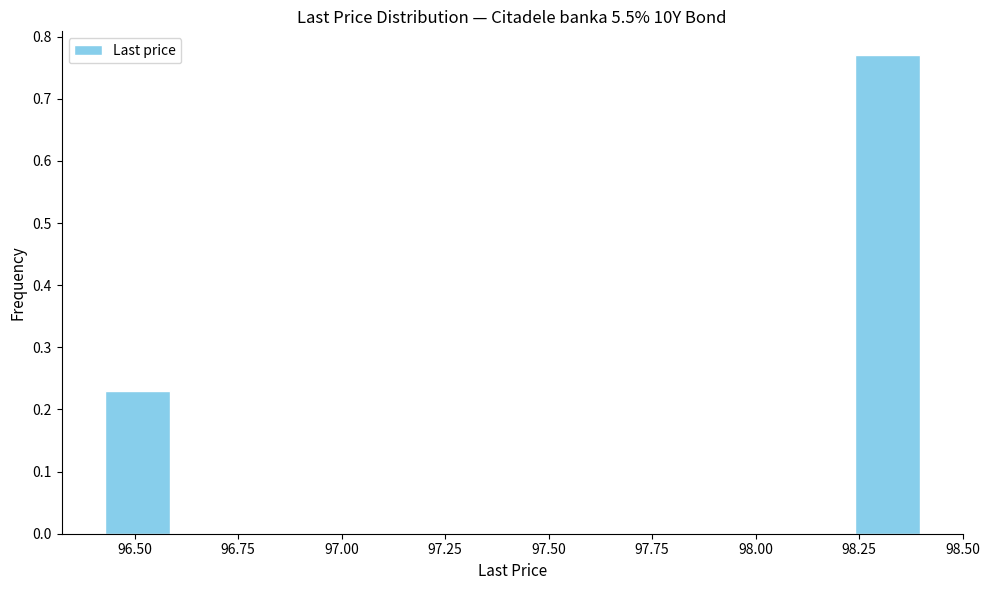

Read against the x-axis, roughly where is the centre of the tallest bar?

98.30